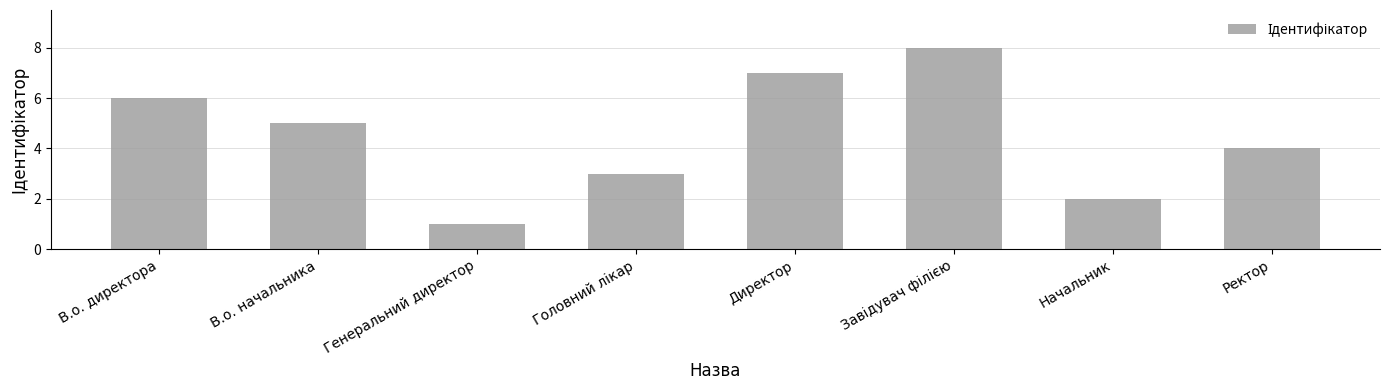

At which category does the chart reach its minimum across all series?

Генеральний директор